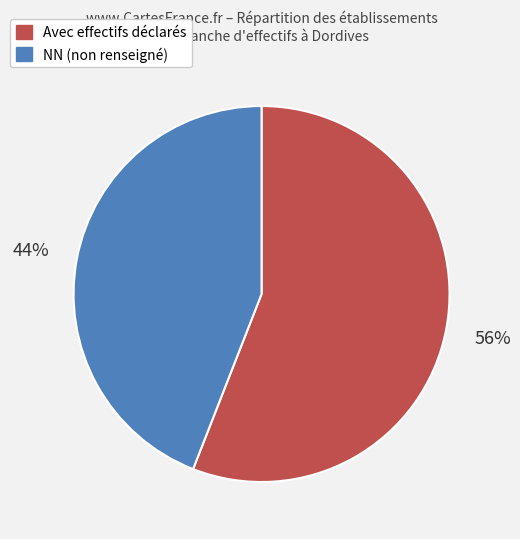

To the nearest percent, what is the difference between the largest and smallest slice percentages?

12%